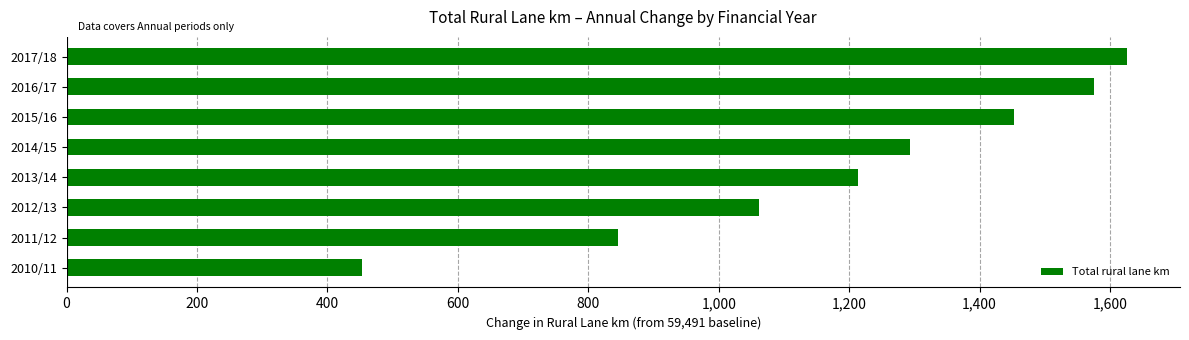

What is the sum of the values at 2016/17 and 2014/15?

2868.8